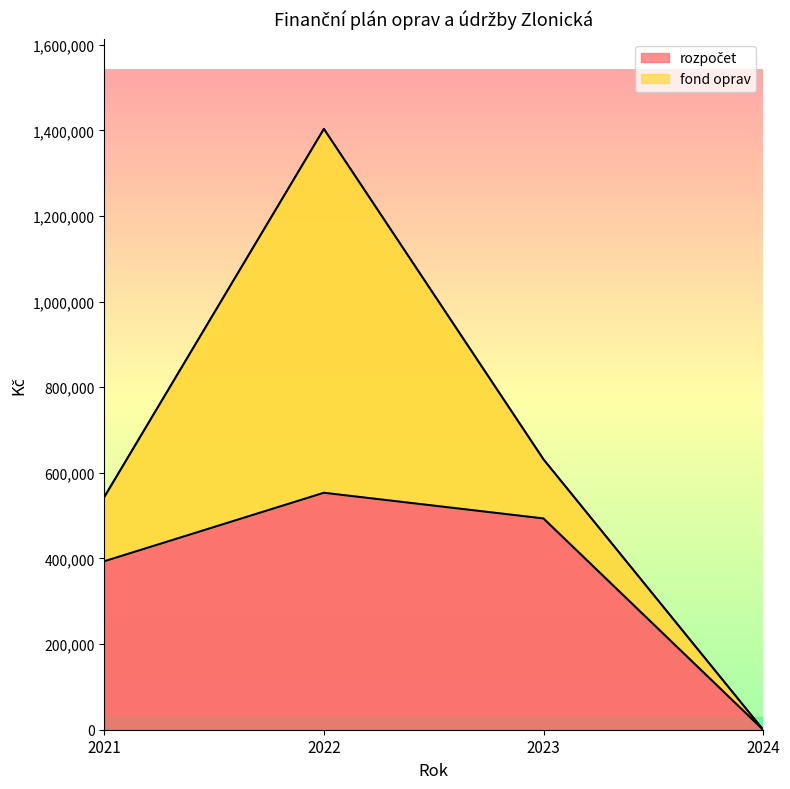

What is the change in value from 2021 to 2022?

+160000